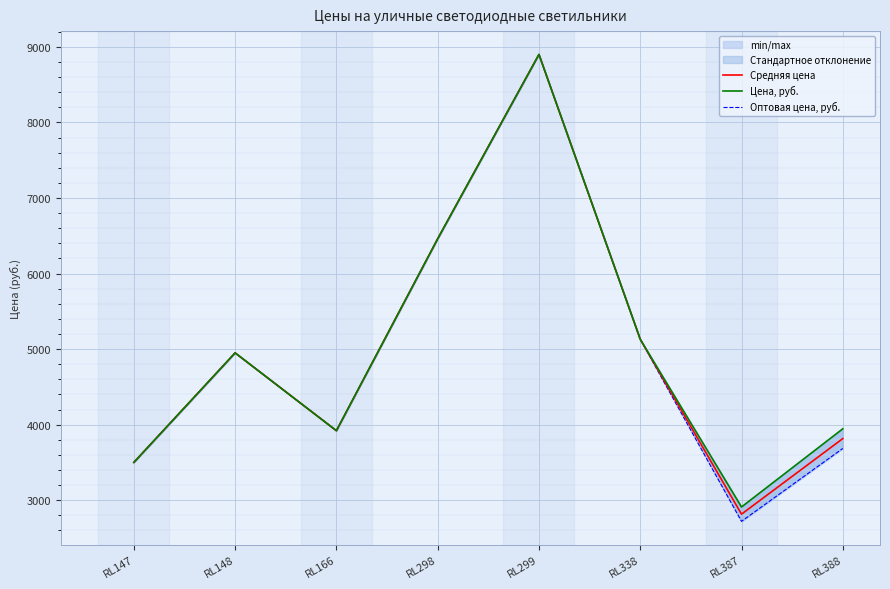

True or false: Средняя цена has a value of 3815 at RL388.

True